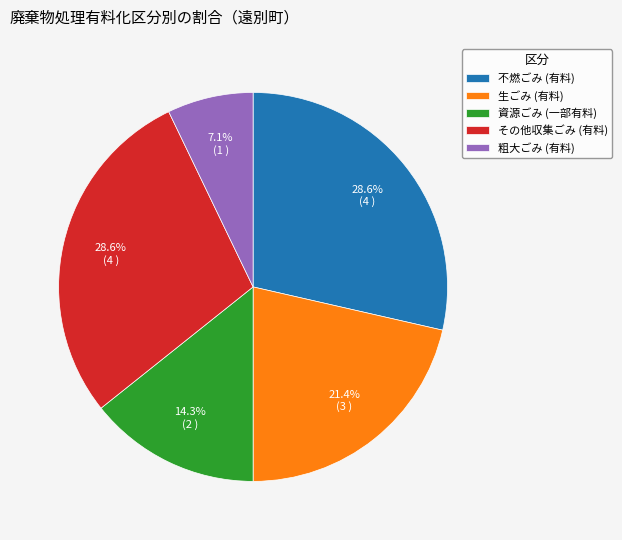

What is the total percentage of 不燃ごみ (有料) and 生ごみ (有料)?

50.0%